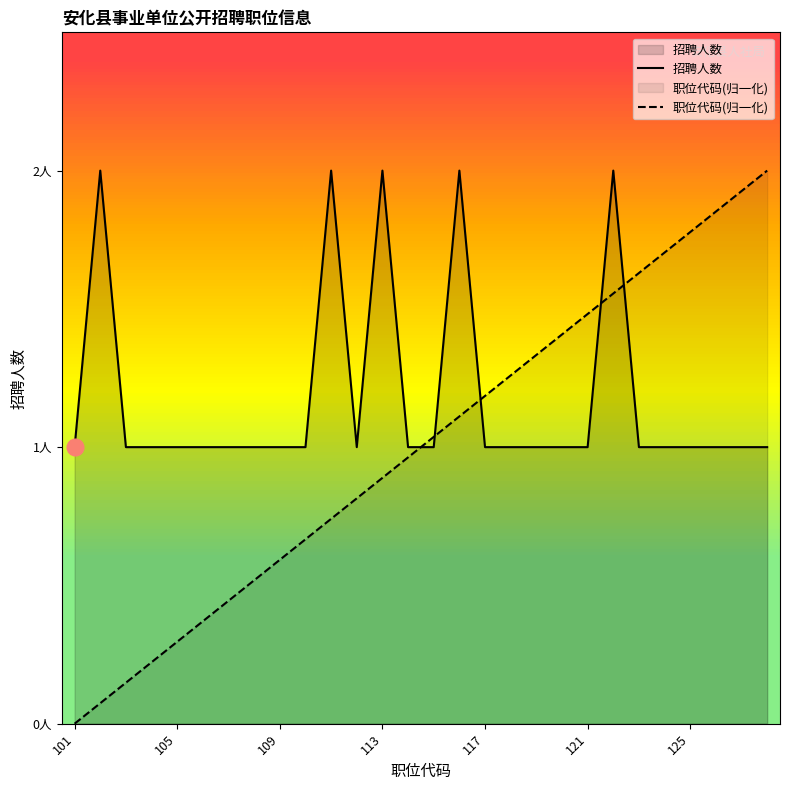

In 招聘人数, how many points are lower than both neighbors (excluding endpoints)?

1